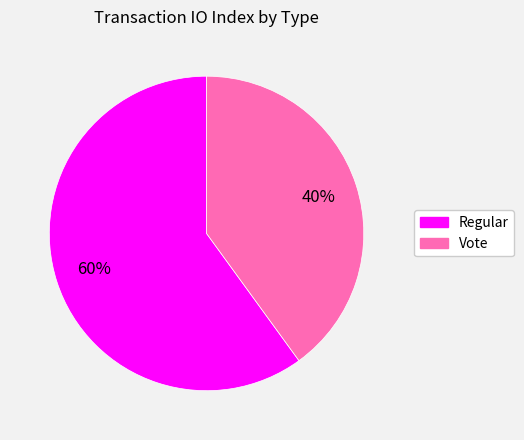

To the nearest percent, what is the average slice percentage?

50%